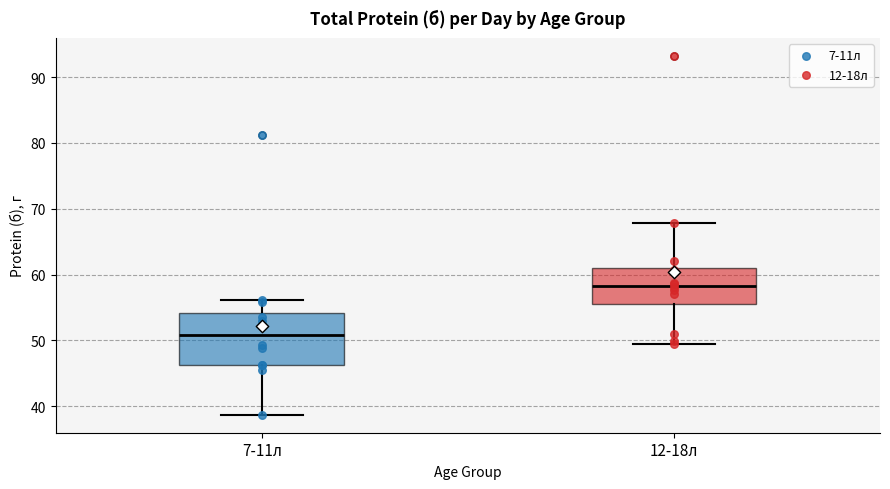

Which box has the lowest median line?

7-11л